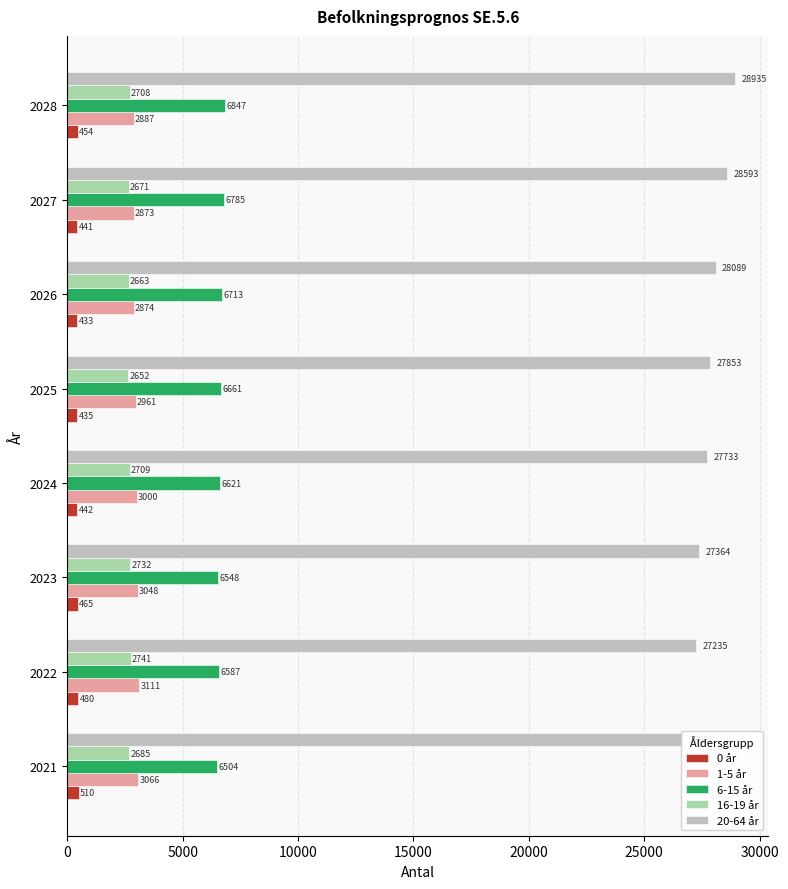

The 16-19 år series shows 2663.1 at 2026. True or false?

True